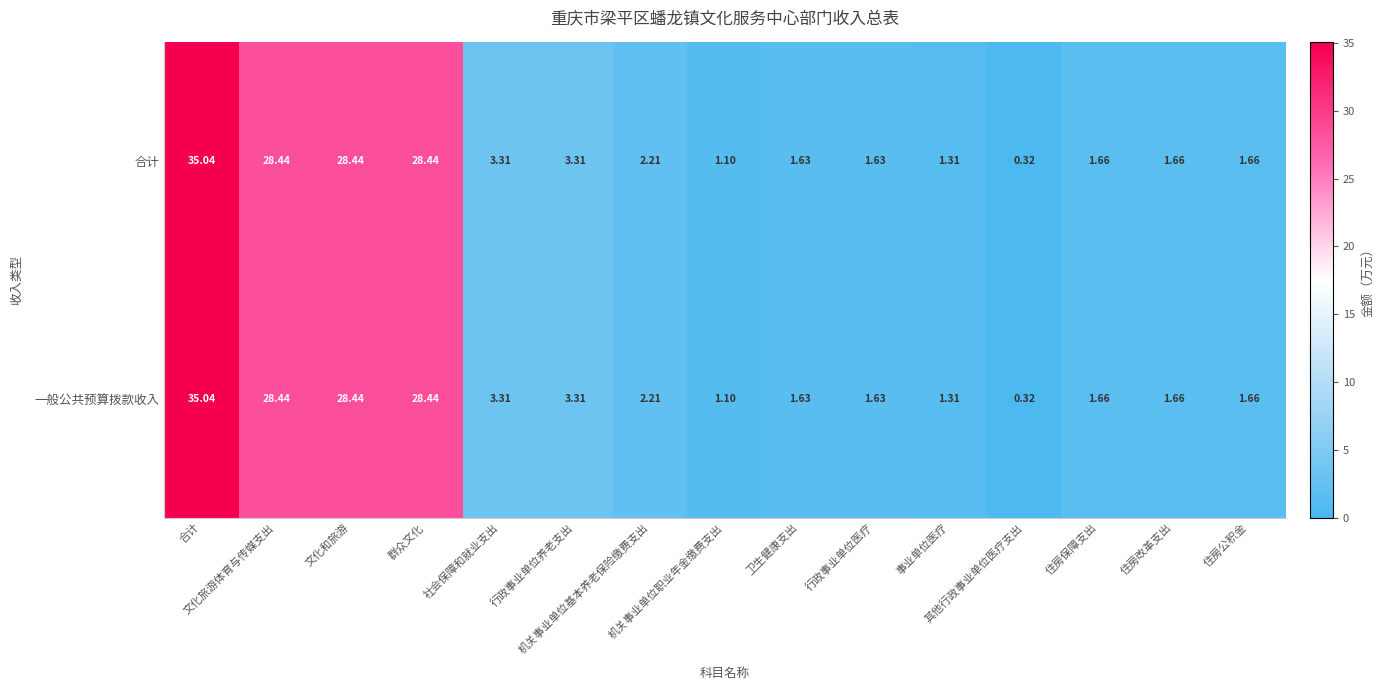

How many distinct data groups are displayed?

2